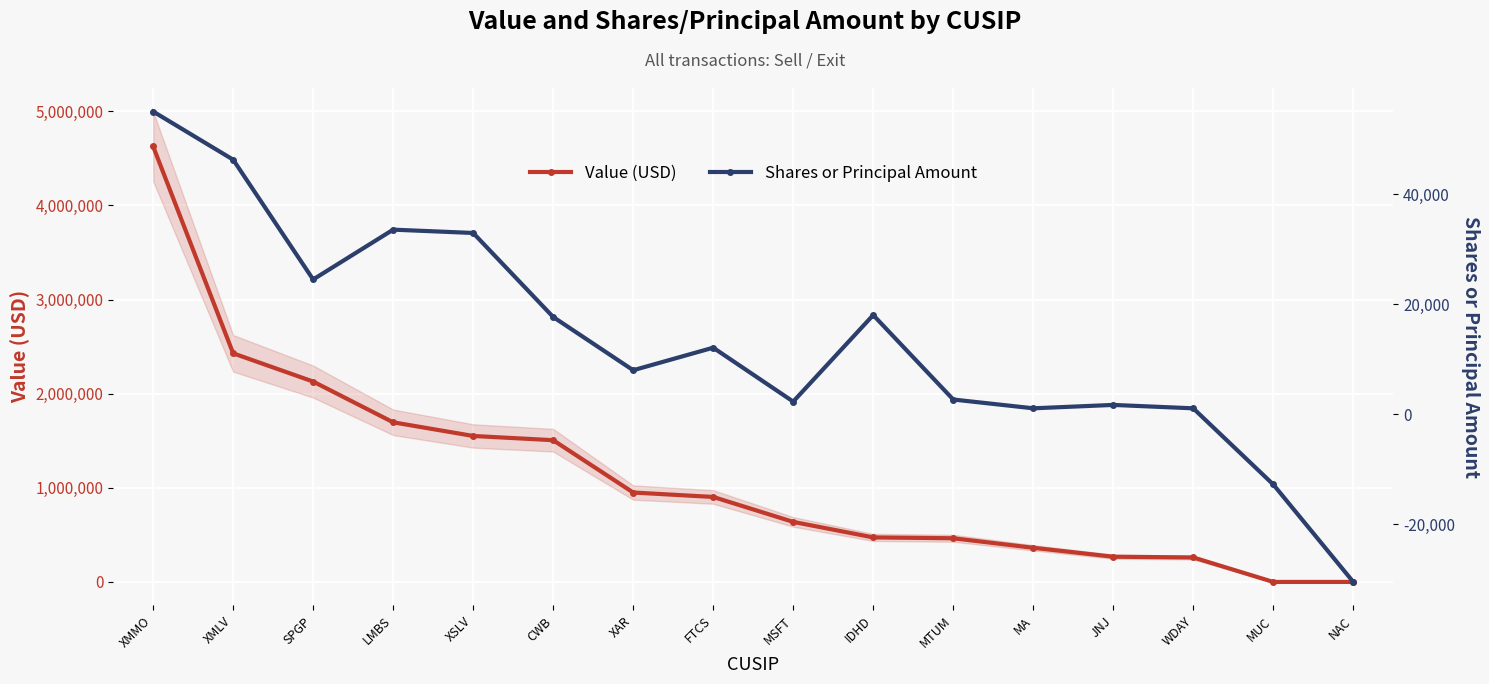

What is the average value of the Shares or Principal Amount series?

13324